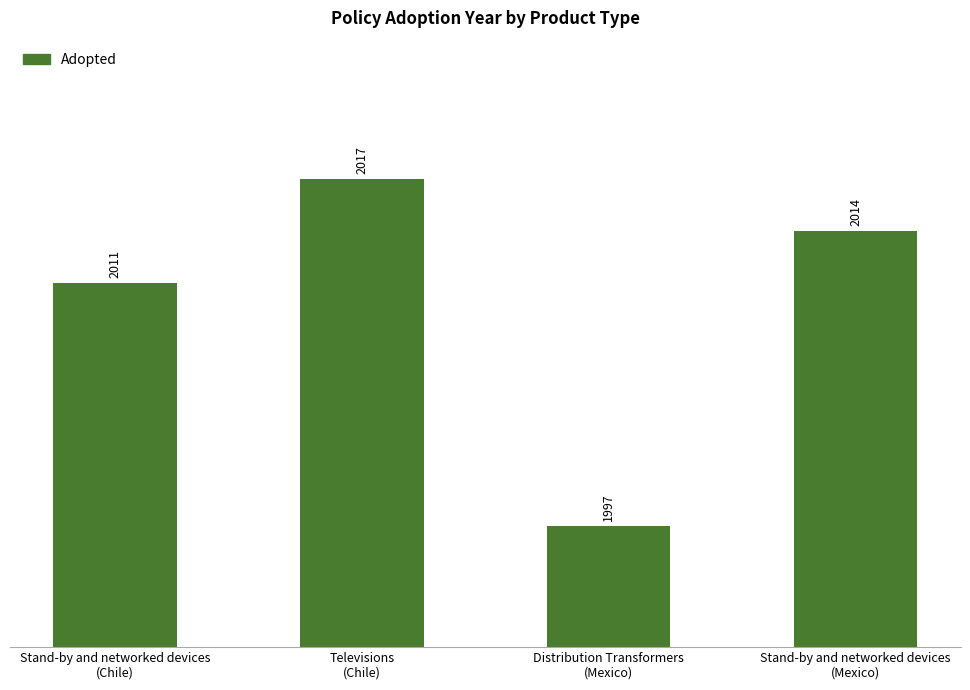

List the labels in order of value, smallest first.

Distribution Transformers
(Mexico), Stand-by and networked devices
(Chile), Stand-by and networked devices
(Mexico), Televisions
(Chile)